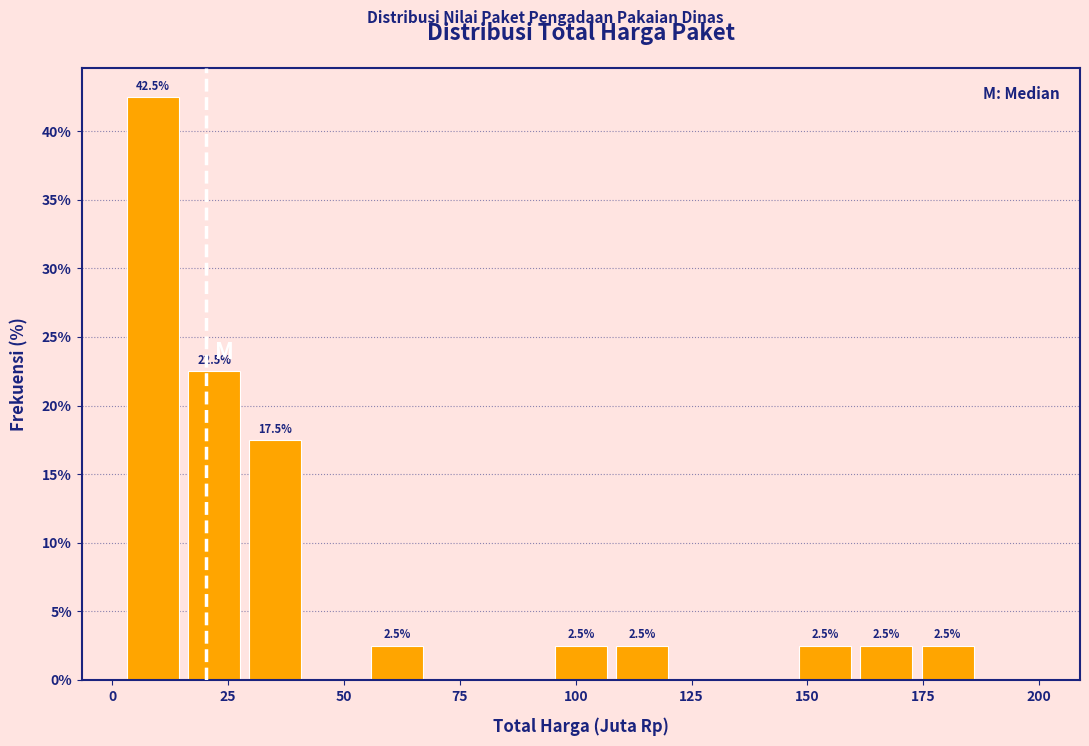

Around what value on the x-axis is the tallest bar? Give the approximate position of its centre, as read against the axis.

10